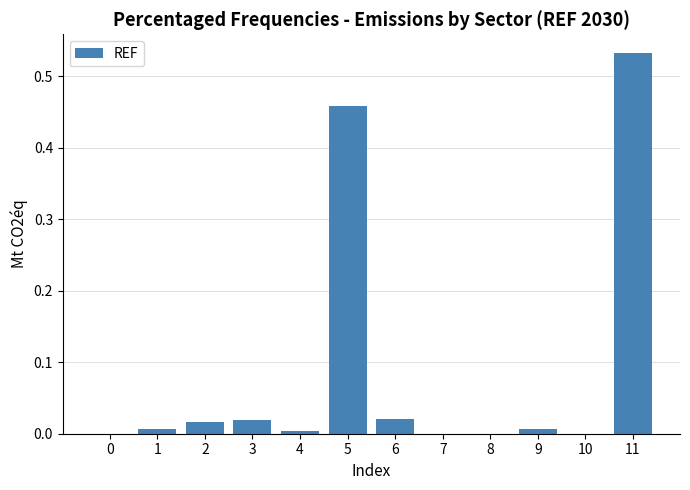

The chart shows a value of 0.0 at 7. True or false?

True